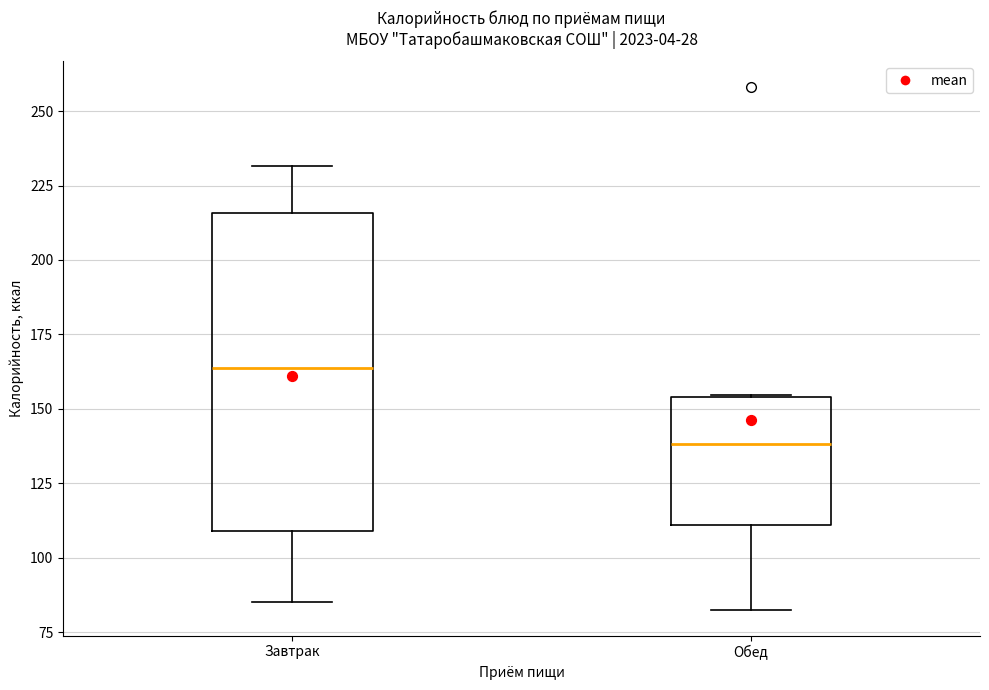

Reading left to right, transcribe this box plot: for each box, give where its median line is, the range the box spans, and where its two whiskers end, as read against the y-axis. The values are not printed on the chart, so give them approximately, as read against the axis.

Завтрак: median 165, box 110 to 215, whiskers 85 to 230
Обед: median 140, box 110 to 155, whiskers 85 to 155